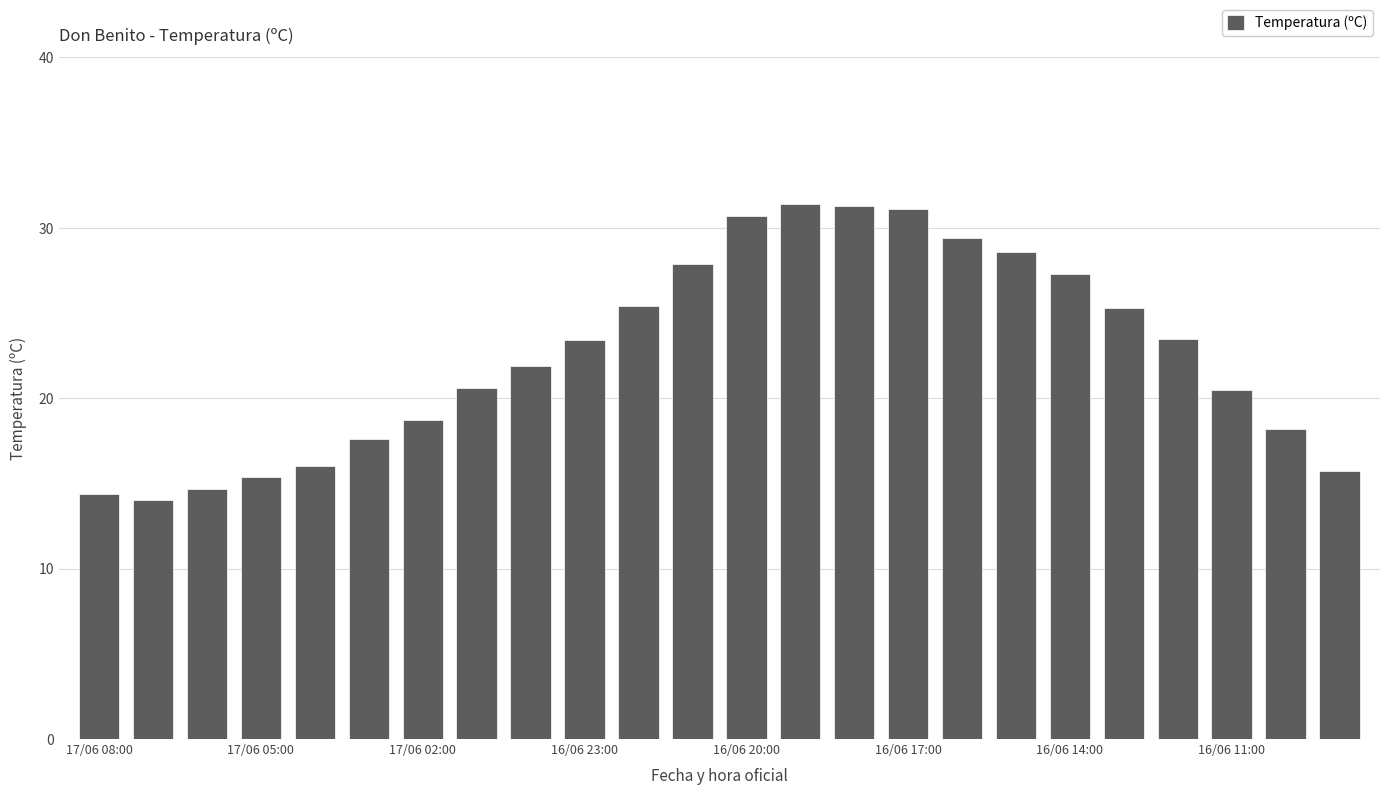

What is the average value?

22.6